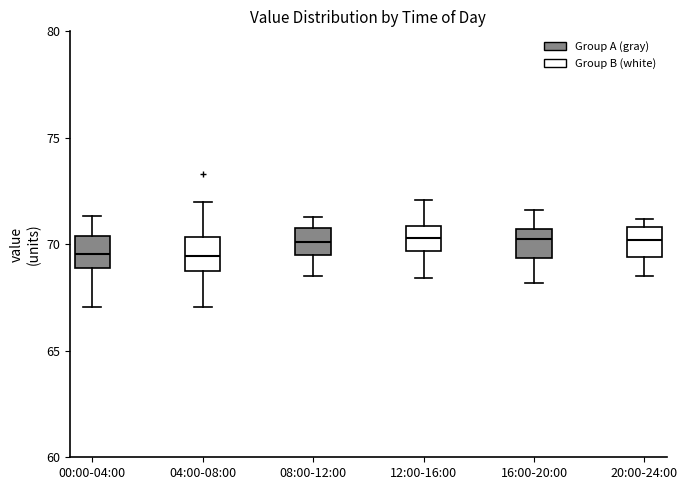

Where is the upper edge of the box for 20:00-24:00 on the y-axis? The values are not printed on the chart, so give them approximately, as read against the axis.

71.0